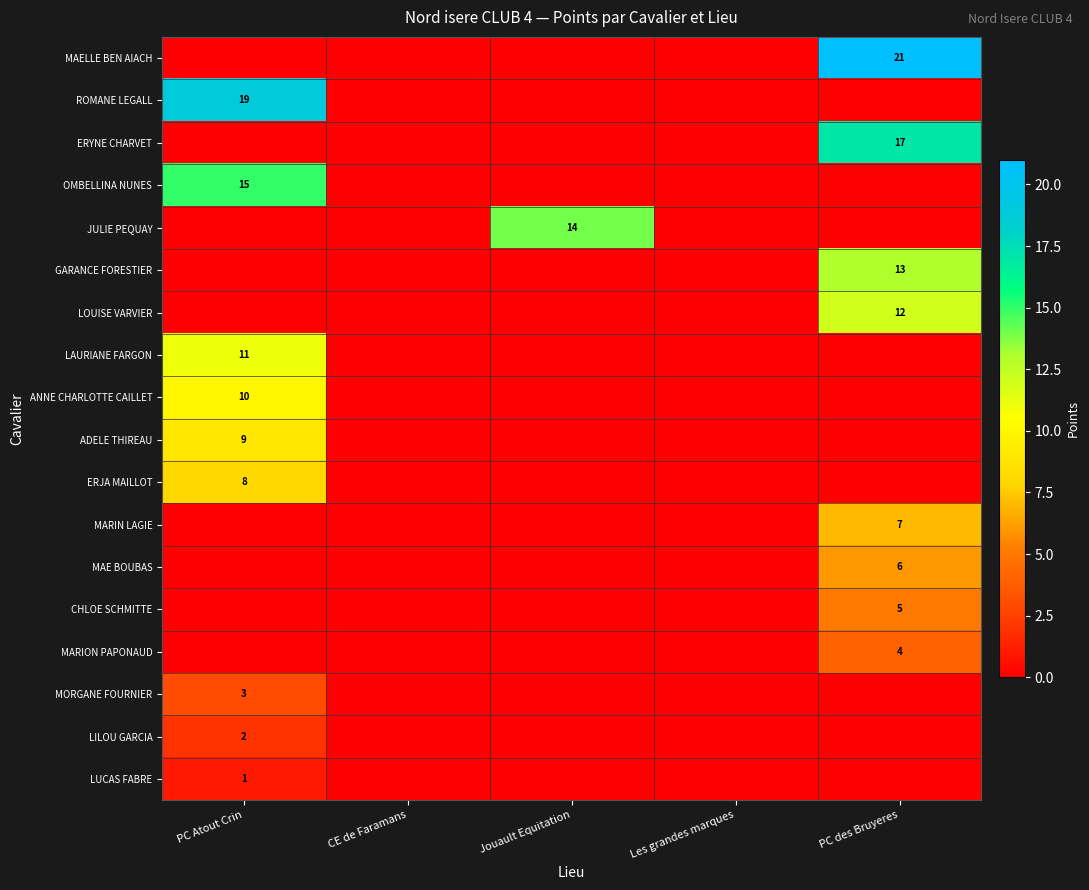

Is it true that OMBELLINA NUNES equals 0 at PC des Bruyeres?

True